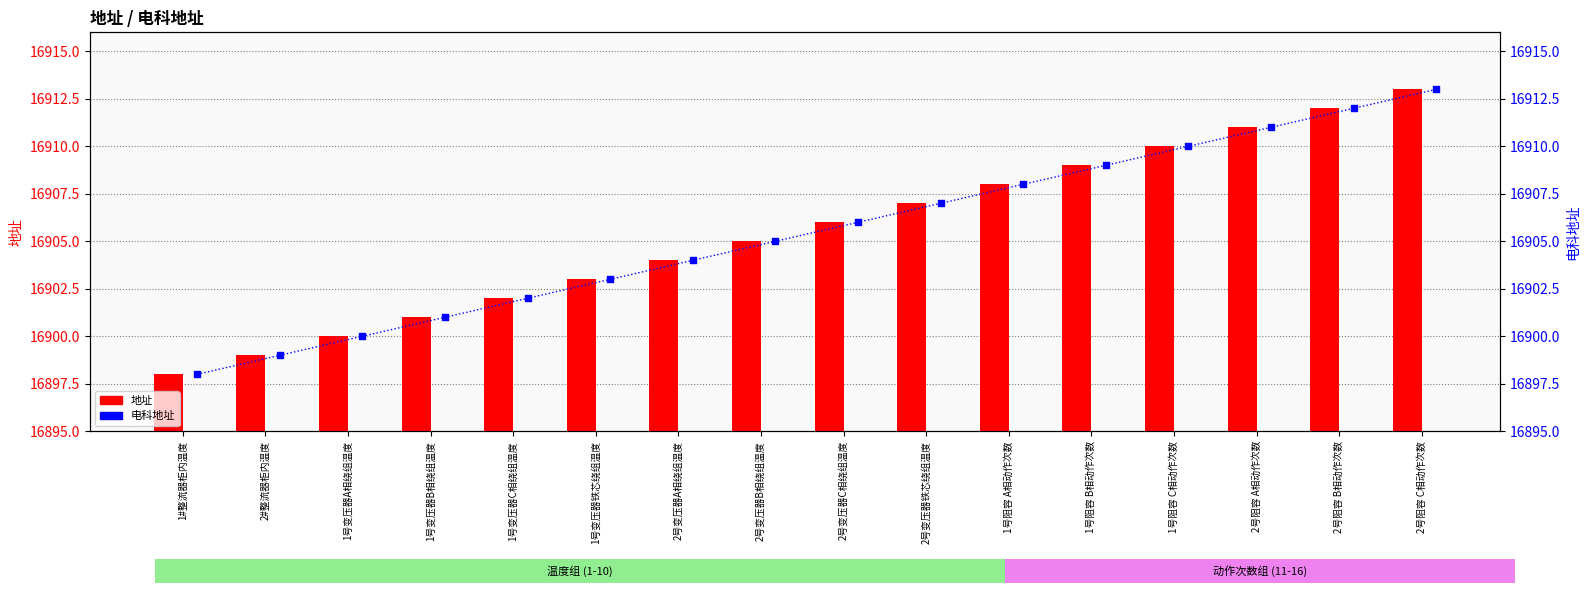

Which series has the largest total across all categories?

地址